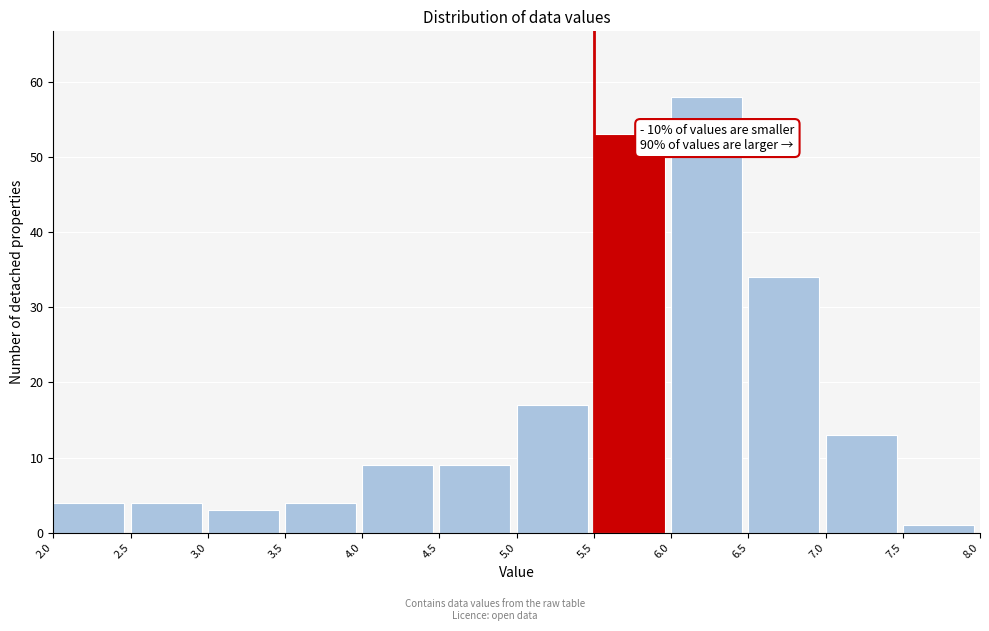

Which range on the x-axis has the tallest bar?

6.0 to 6.5